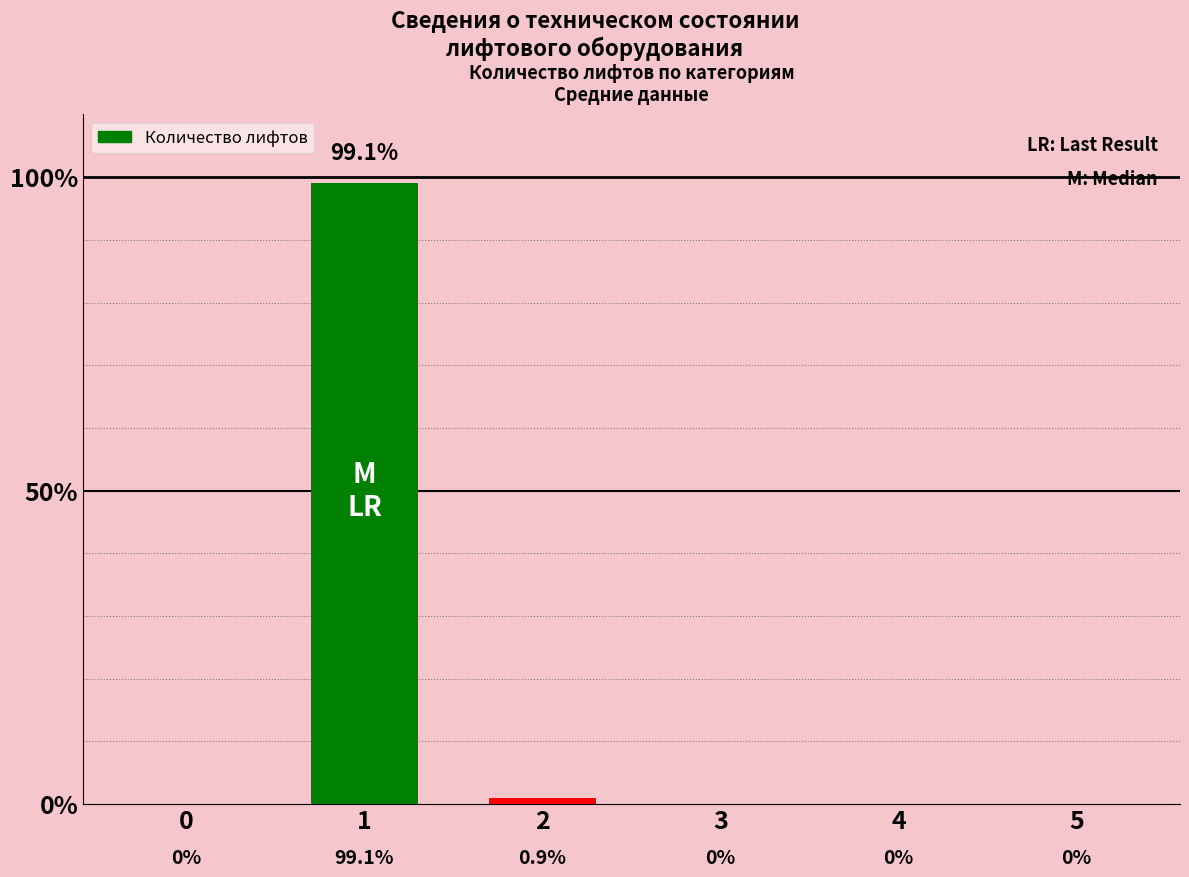

Reading left to right, list all the values displayed in this chart.

0=0.0	1=99.1	2=0.9	3=0.0	4=0.0	5=0.0